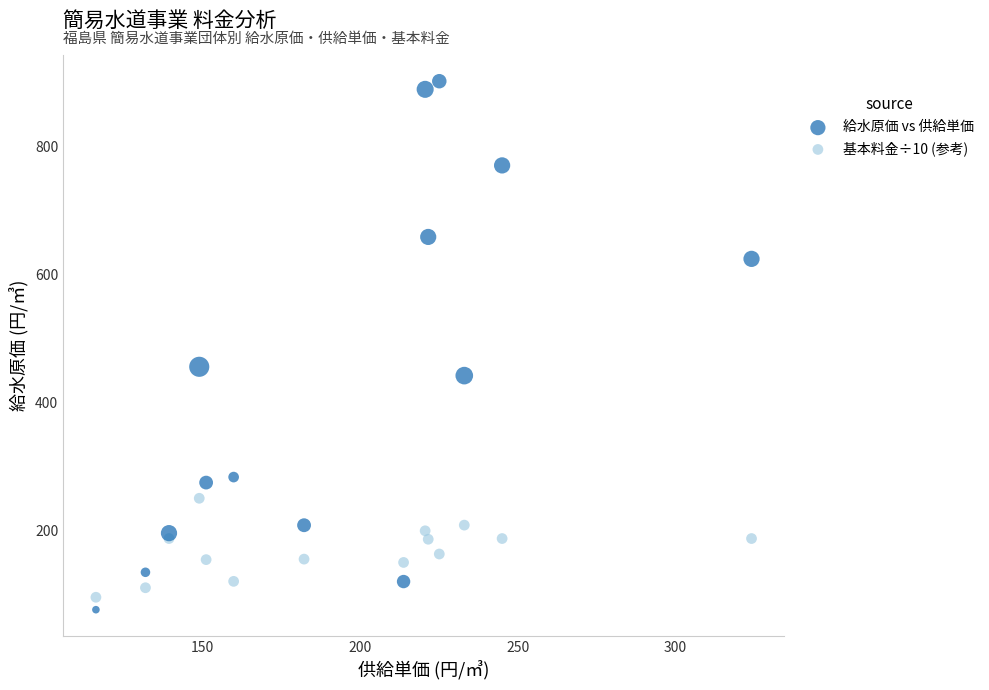

Which series reaches the maximum Y coordinate?

給水原価 vs 供給単価